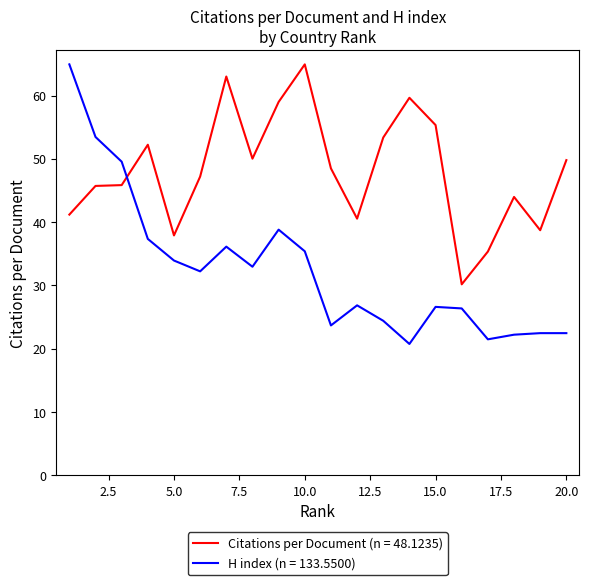

Which series ends up on top after the final intersection of H index (n = 133.5500) and Citations per Document (n = 48.1235)?

Citations per Document (n = 48.1235)